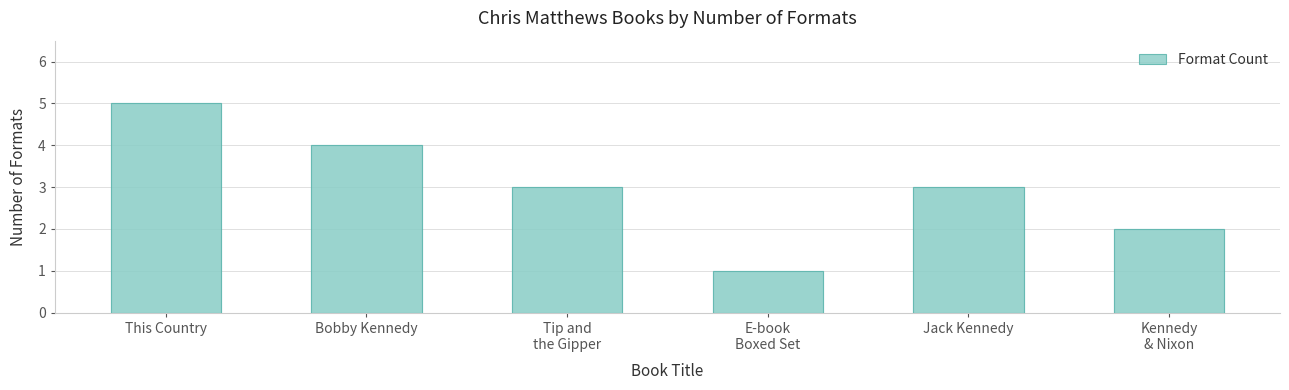

The value at This Country is 5. True or false?

True